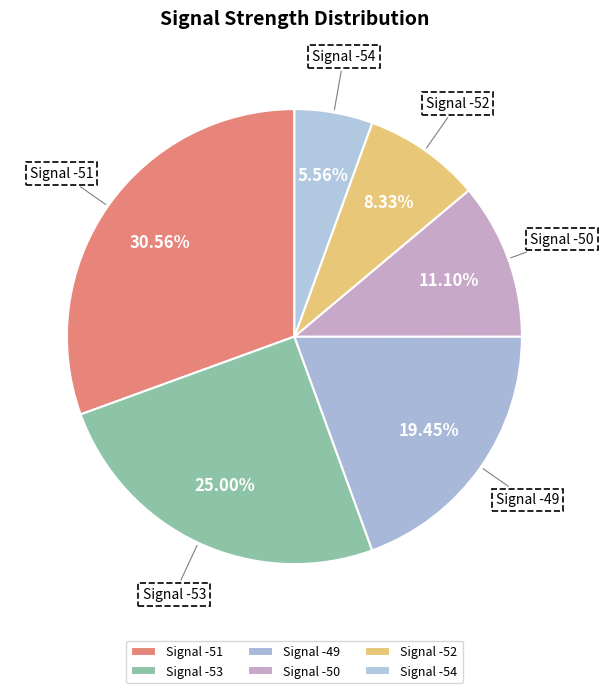

Rank the categories by value from lowest to highest.

Signal -54, Signal -52, Signal -50, Signal -49, Signal -53, Signal -51